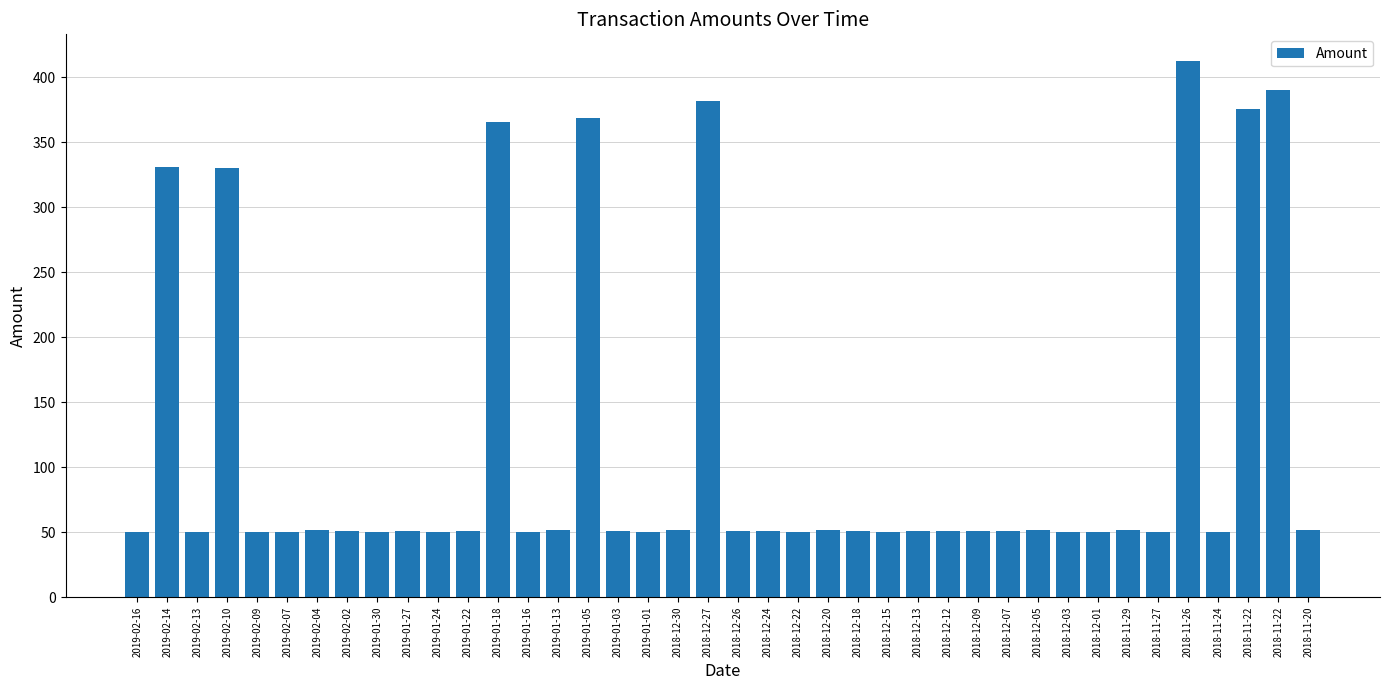

Reading left to right, transcribe all the data shown in this chart.

50.3	331.3	50.3	330.4	50.0	50.4	51.8	51.3	50.1	50.9	50.2	51.1	365.8	50.0	51.4	368.8	51.1	50.3	51.4	381.6	51.3	51.0	50.3	51.4	50.9	50.5	51.2	50.6	50.9	51.1	51.9	50.1	50.1	51.6	50.0	412.4	50.4	375.9	390.3	51.4